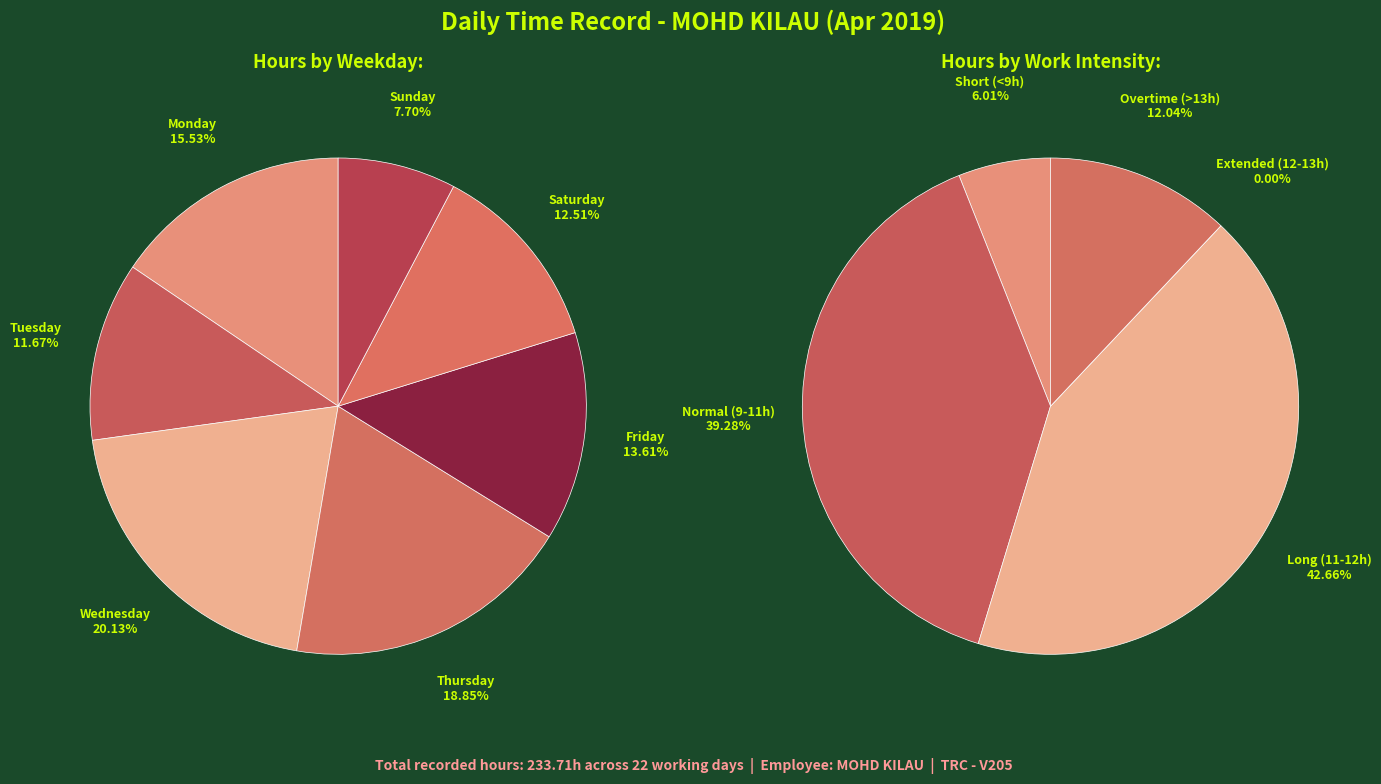

Is the sum of 13-Sat and 10-Wed greater than half?

No